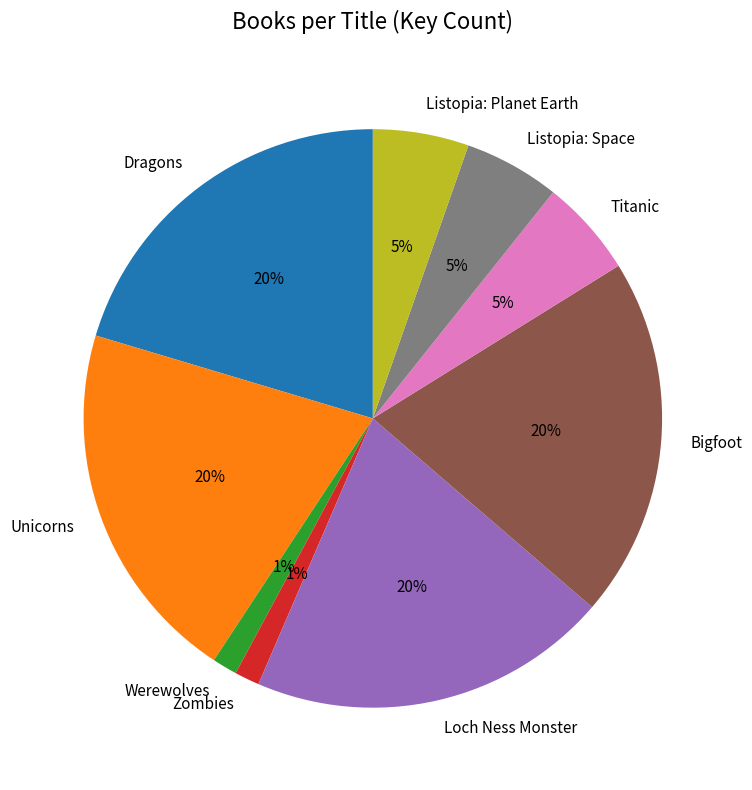

To the nearest percent, what is the difference between the Listopia: Planet Earth and Unicorns slice percentages?

15%